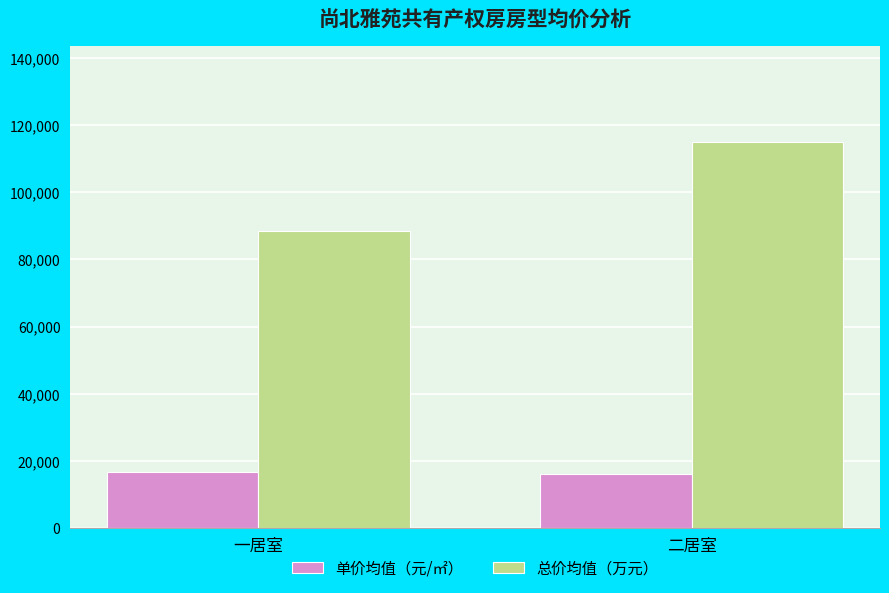

Which series has the largest total across all categories?

总价均值（万元）